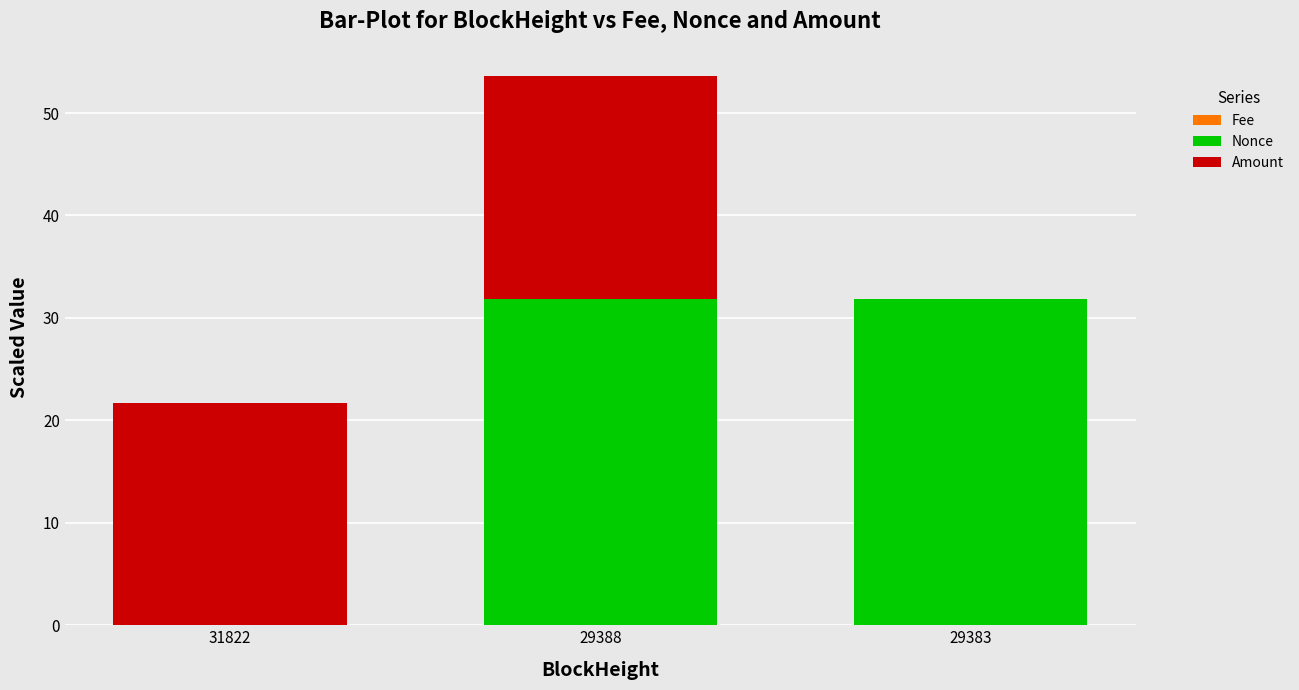

At which category is the sum across all series the highest?

29388